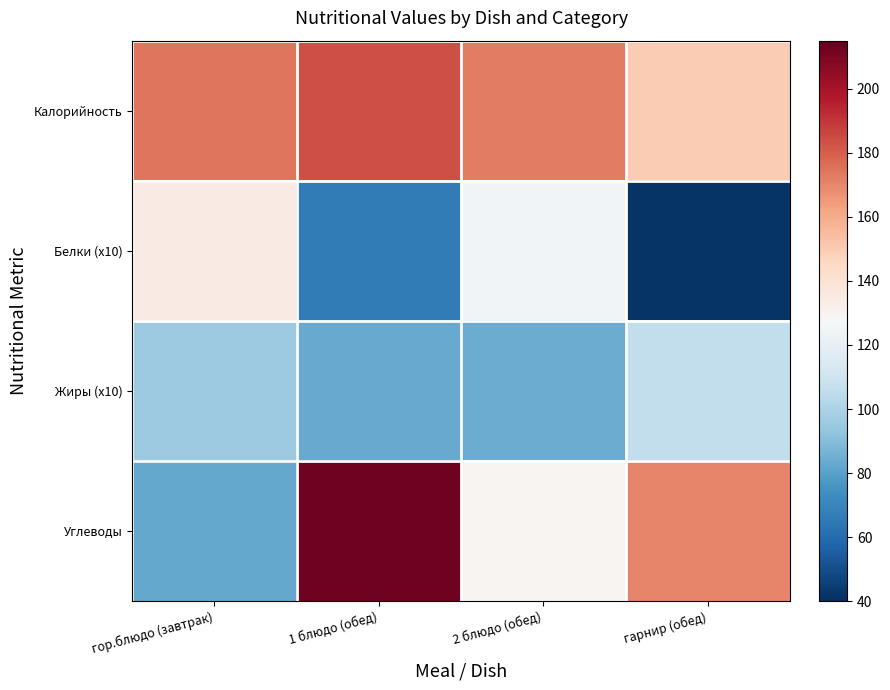

What is the total value across all series at гарнир (обед)?

468.0